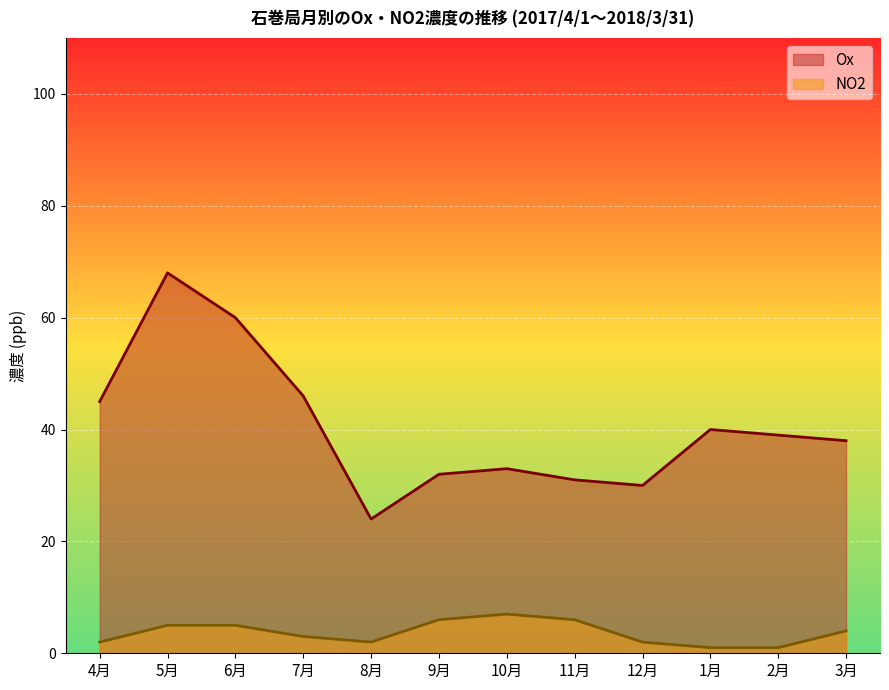

True or false: NO2 and Ox cross at least once.

False